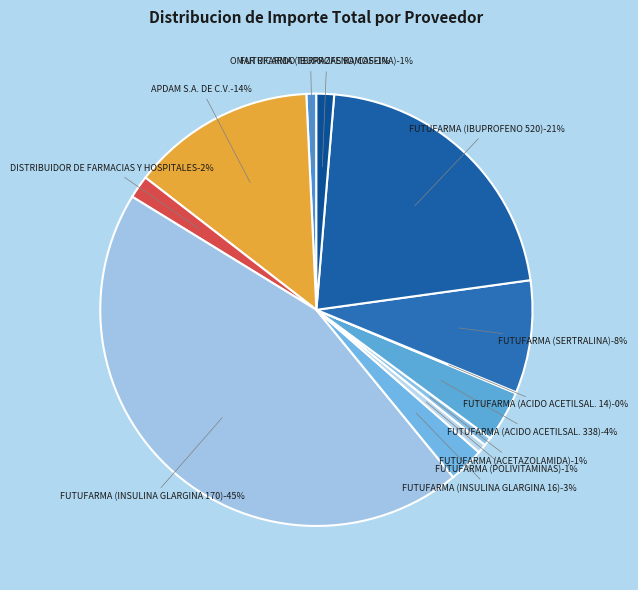

What percentage do OMAR RICARDO TERRAZAS RAMOS and APDAM S.A. DE C.V. together represent?

14.5%